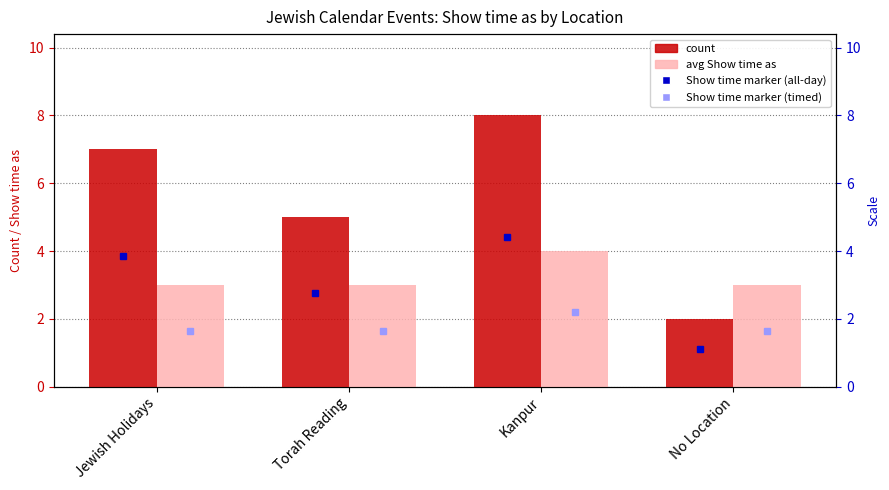

The count series shows 4 at Jewish Holidays. True or false?

False